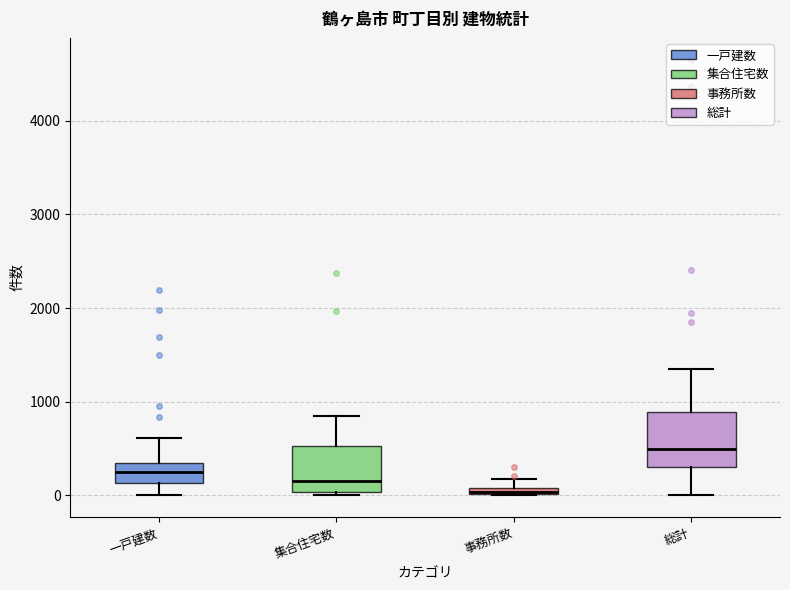

Where is the upper edge of the box for 一戸建数 on the y-axis? The values are not printed on the chart, so give them approximately, as read against the axis.

400